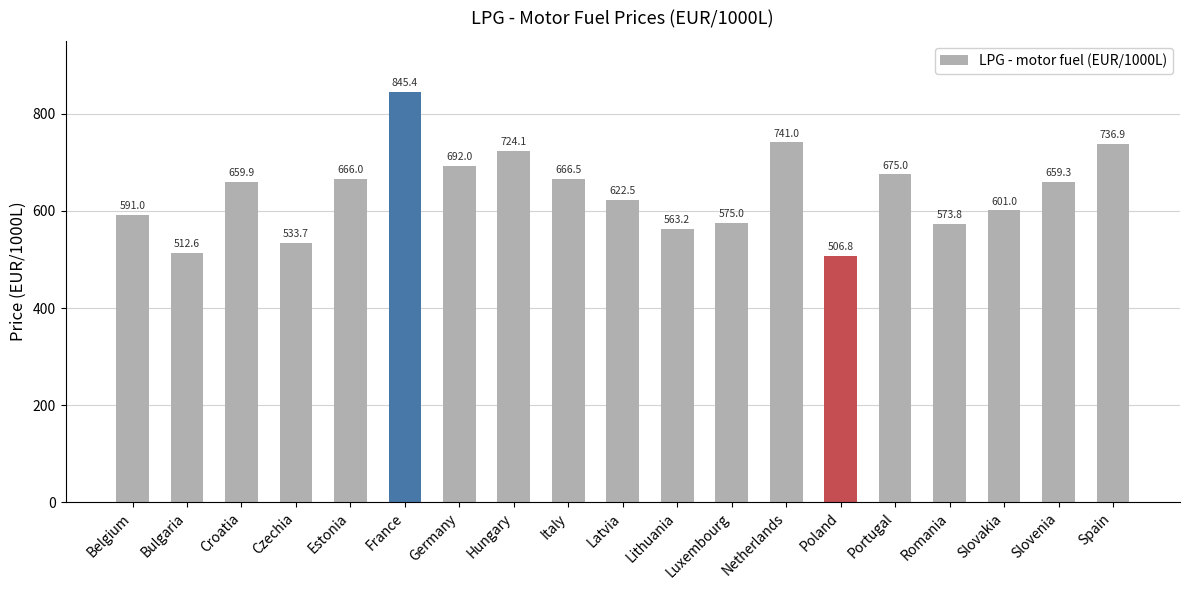

What is the sum of all values?

12145.7